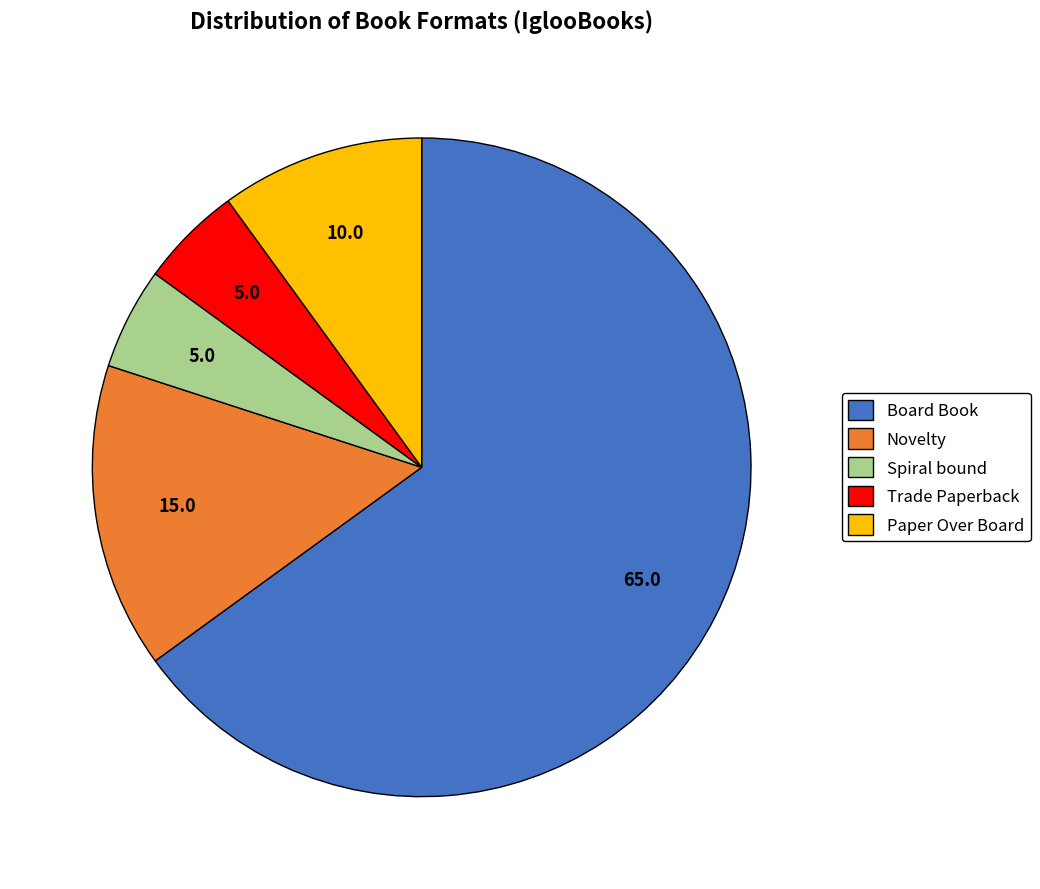

How many slices are in this pie chart?

5